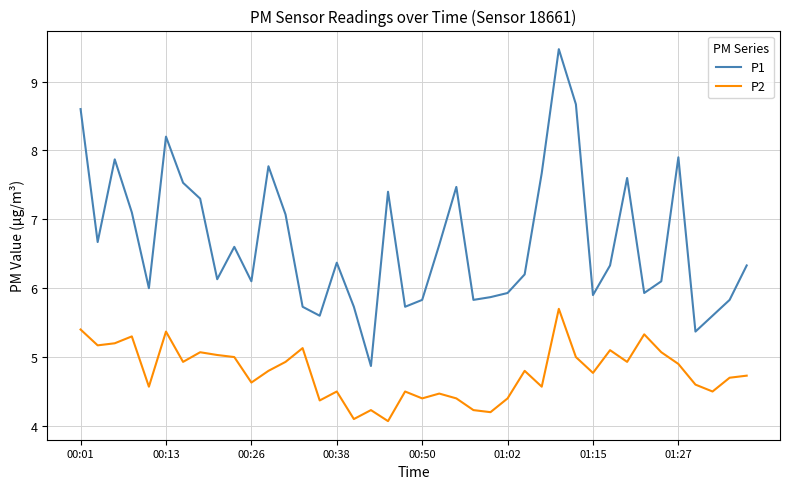

True or false: P2 and P1 cross at least once.

False